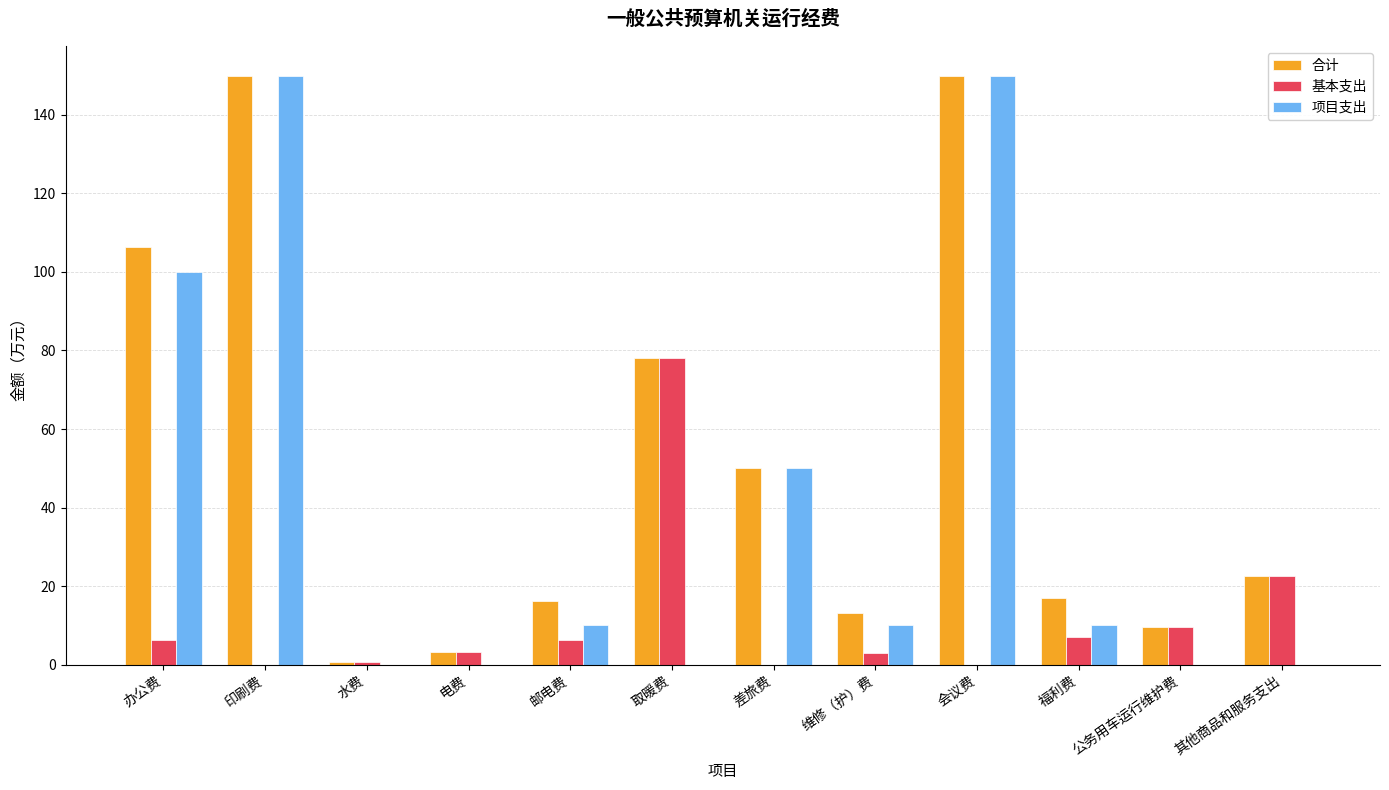

What is the spread (max minus min) of values at 办公费?

100.0